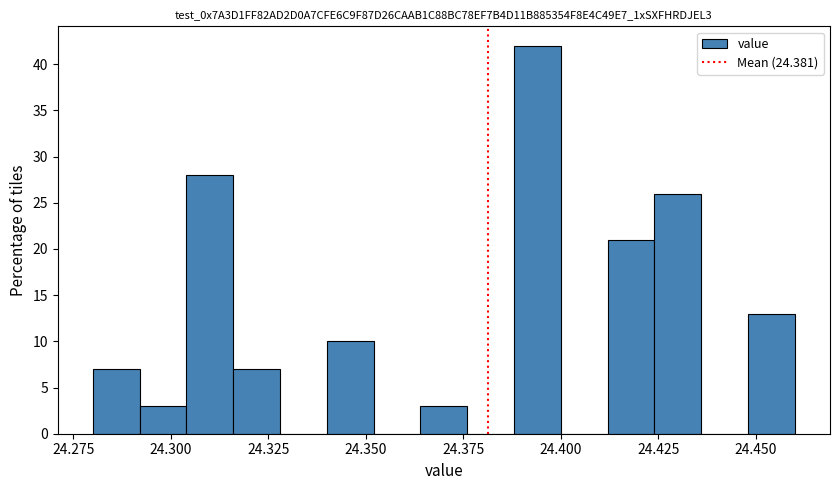

Around what value on the x-axis is the tallest bar? Give the approximate position of its centre, as read against the axis.

24.395